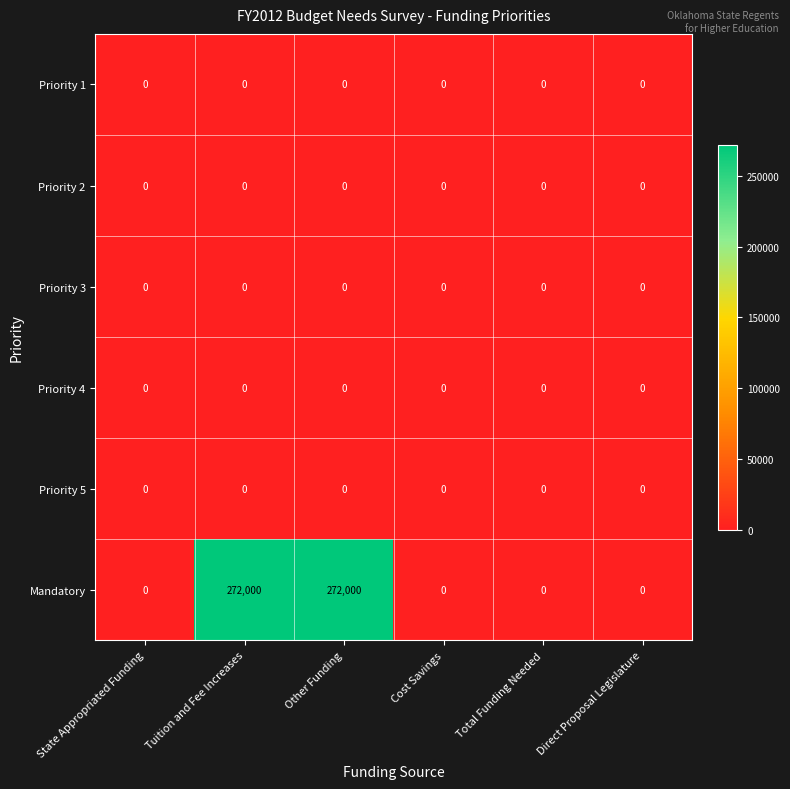

The Priority 3 series shows 0 at Other Funding. True or false?

True